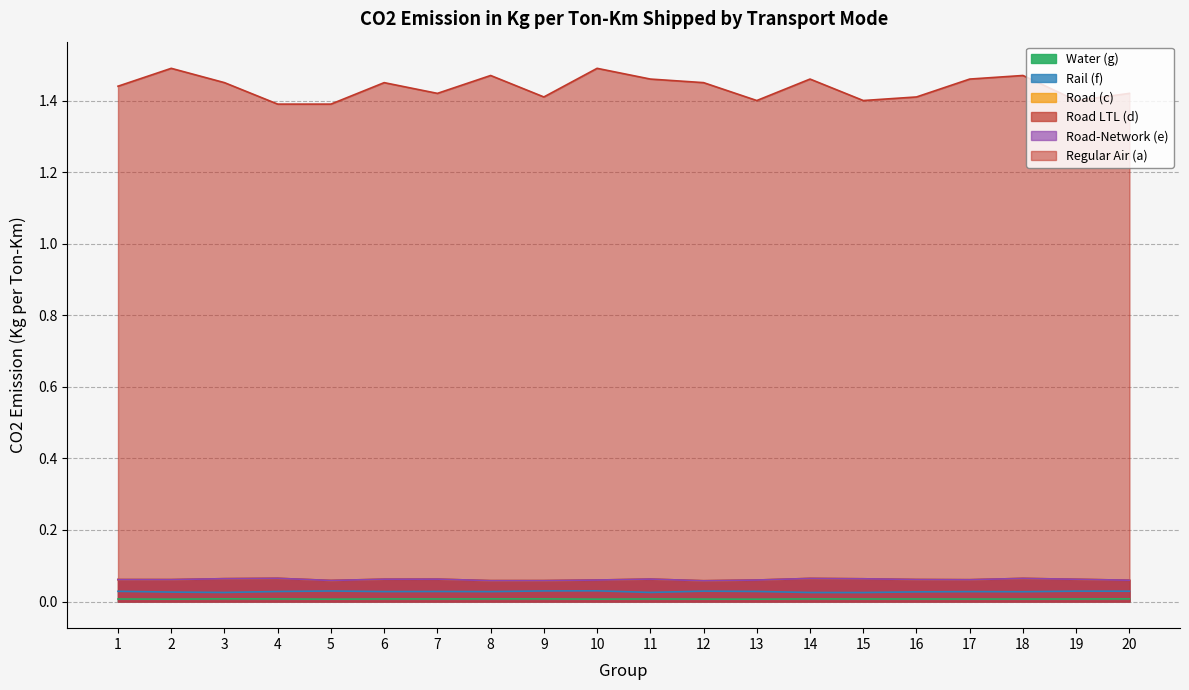

Between 5 and 12, which series saw the biggest shift?

Regular Air (a)